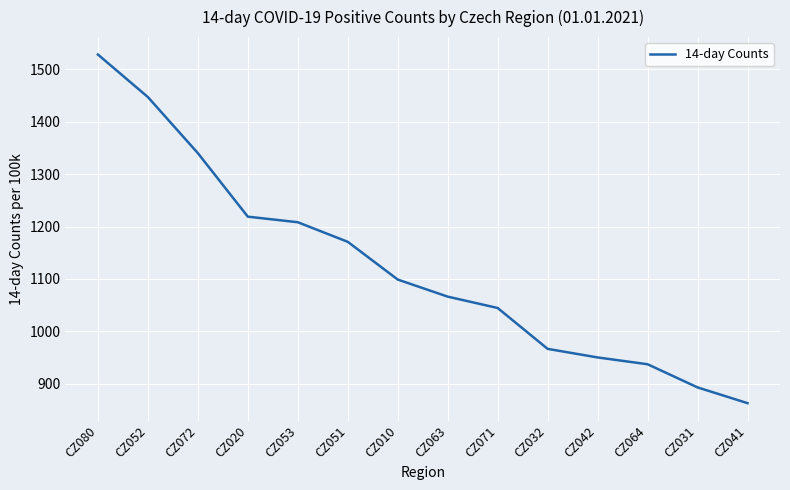

How many series are shown in this chart?

1